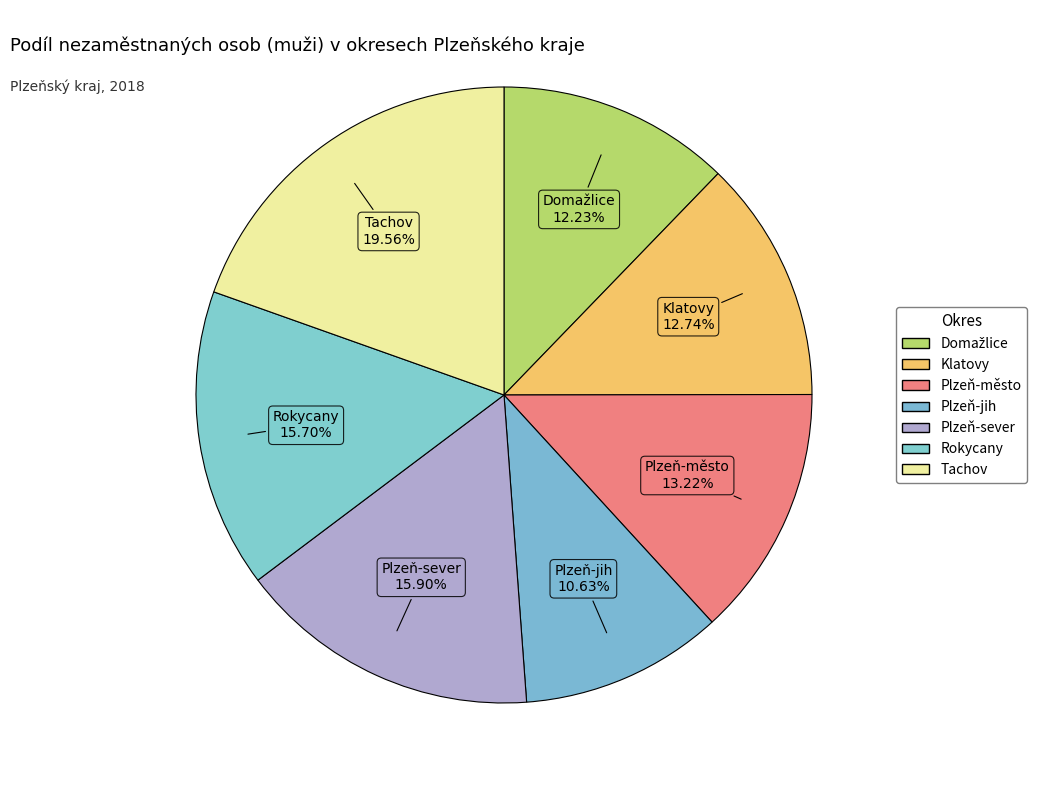

Is Plzeň-jih the majority of the pie?

No